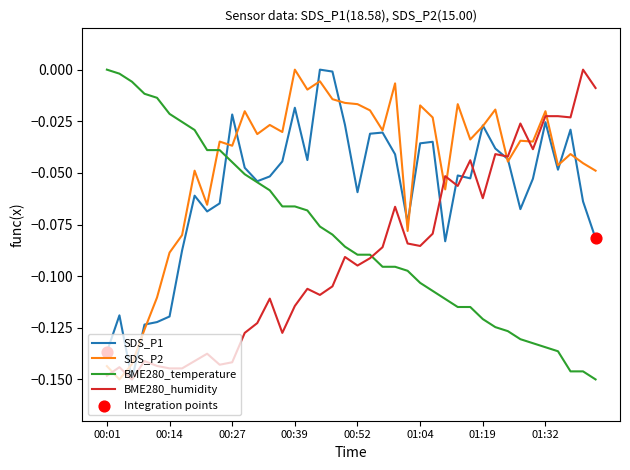

Rank the series by their average value, from lowest to highest.

BME280_humidity, BME280_temperature, SDS_P1, SDS_P2